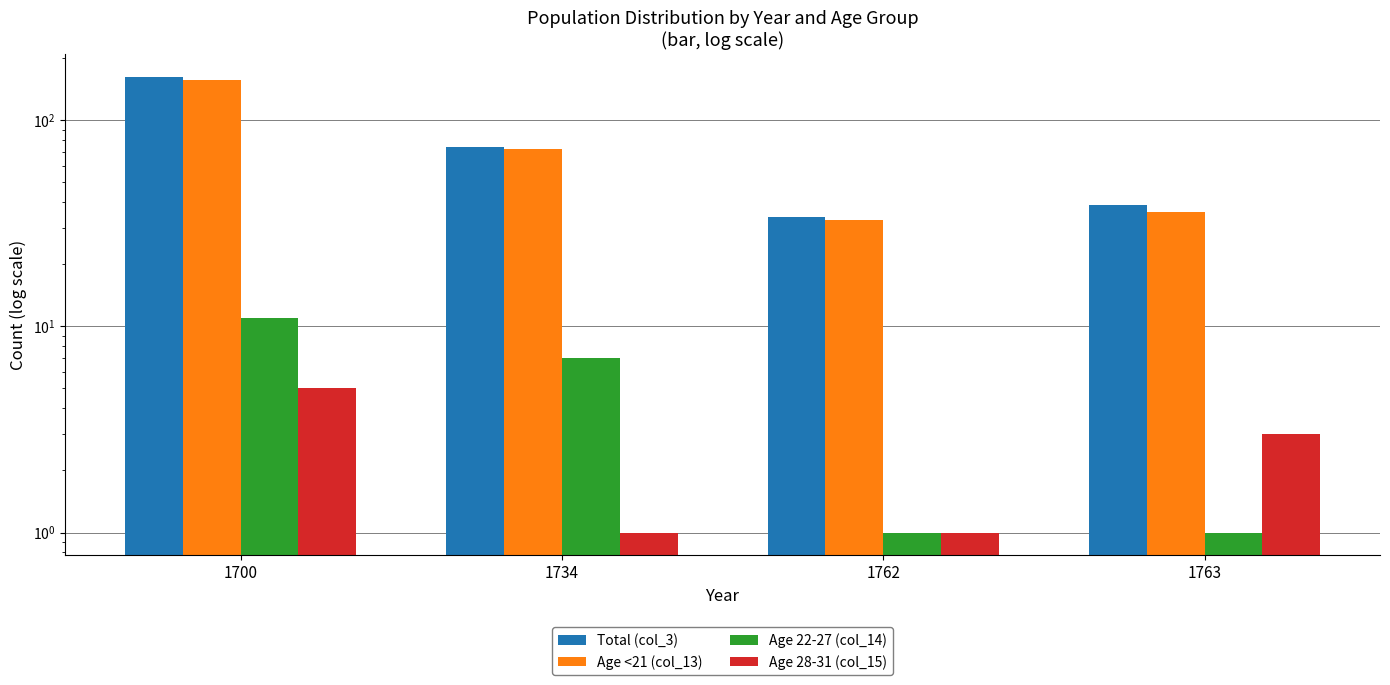

Is the value of Age 28-31 (col_15) at 1763 greater than the value of Age 22-27 (col_14) at 1734?

No